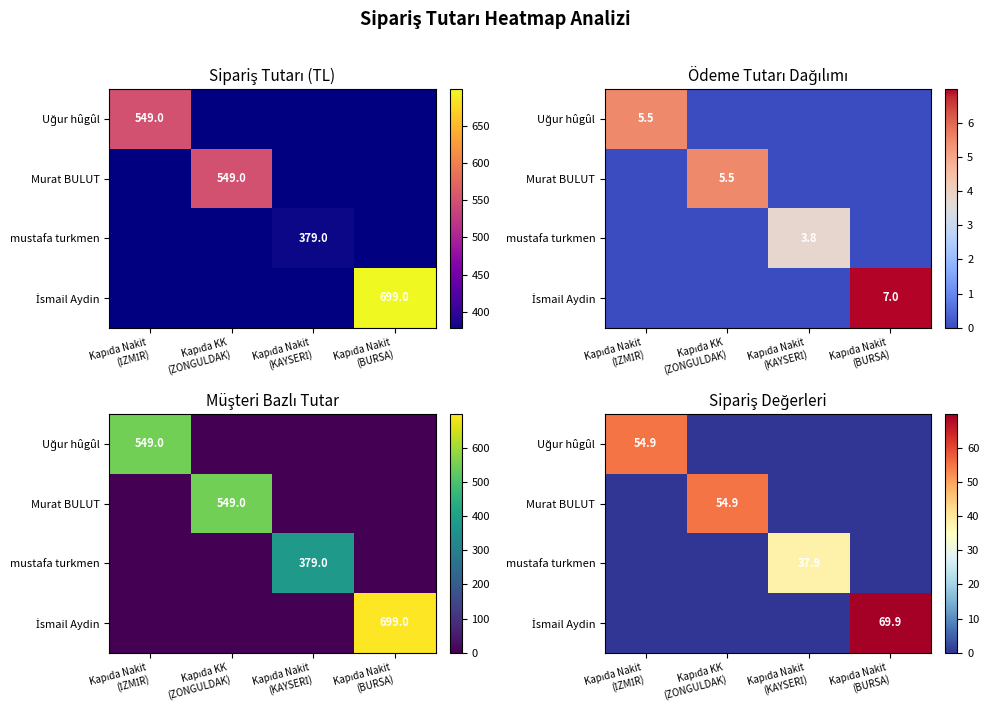

What is the difference between the Uğur hûgûl values at Kapıda Nakit (BURSA) and Kapıda Nakit (İZMİR)?

54.9